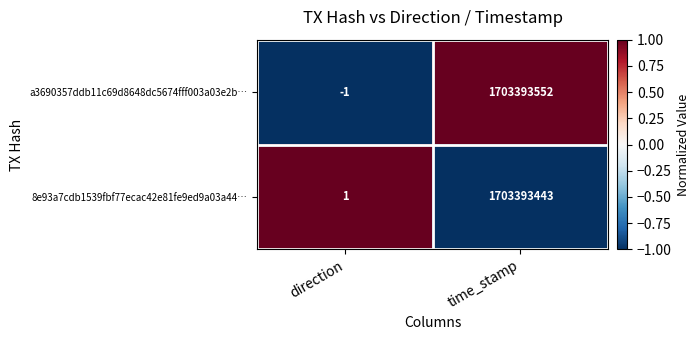

How many positive values does the a3690357ddb11c69d8648dc5674fff003a03e2b… series have?

1